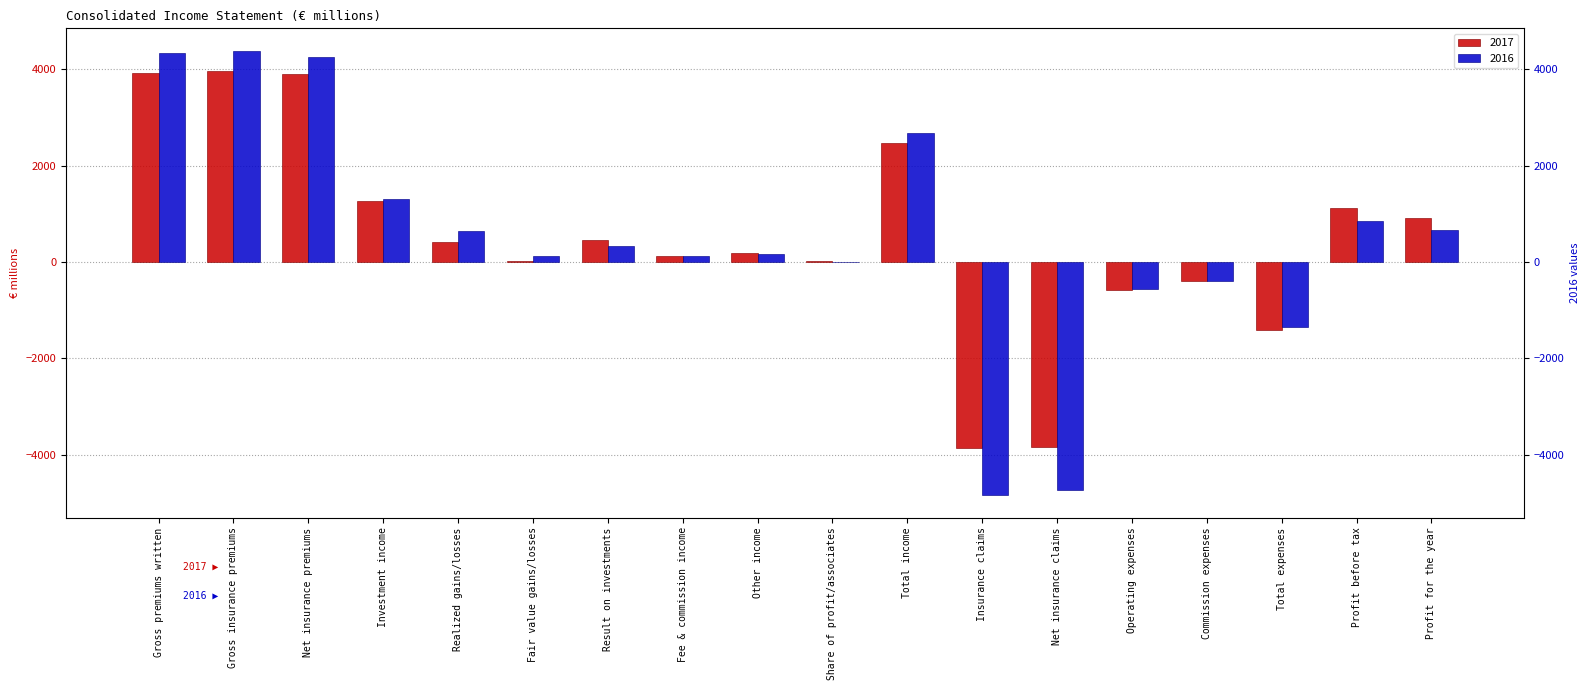

Which series has the widest spread of values?

2016